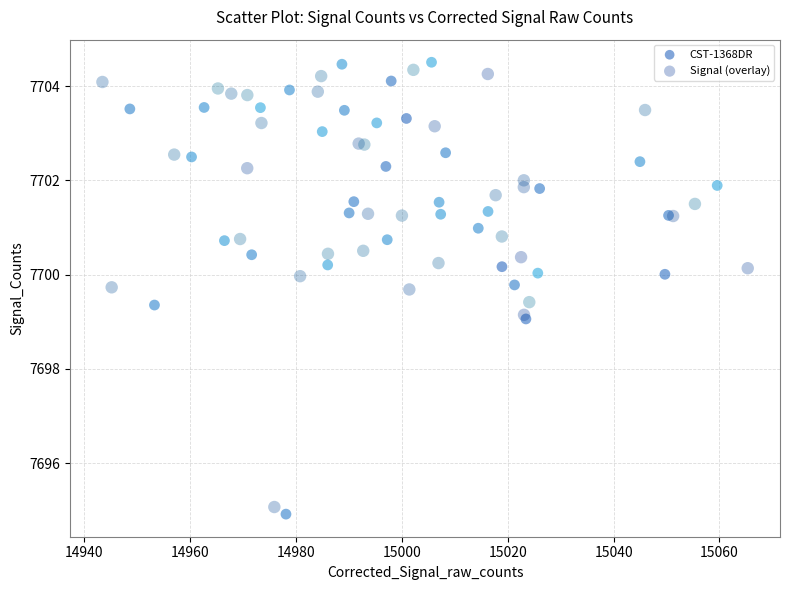

Which series has the widest spread of Y values?

CST-1368DR